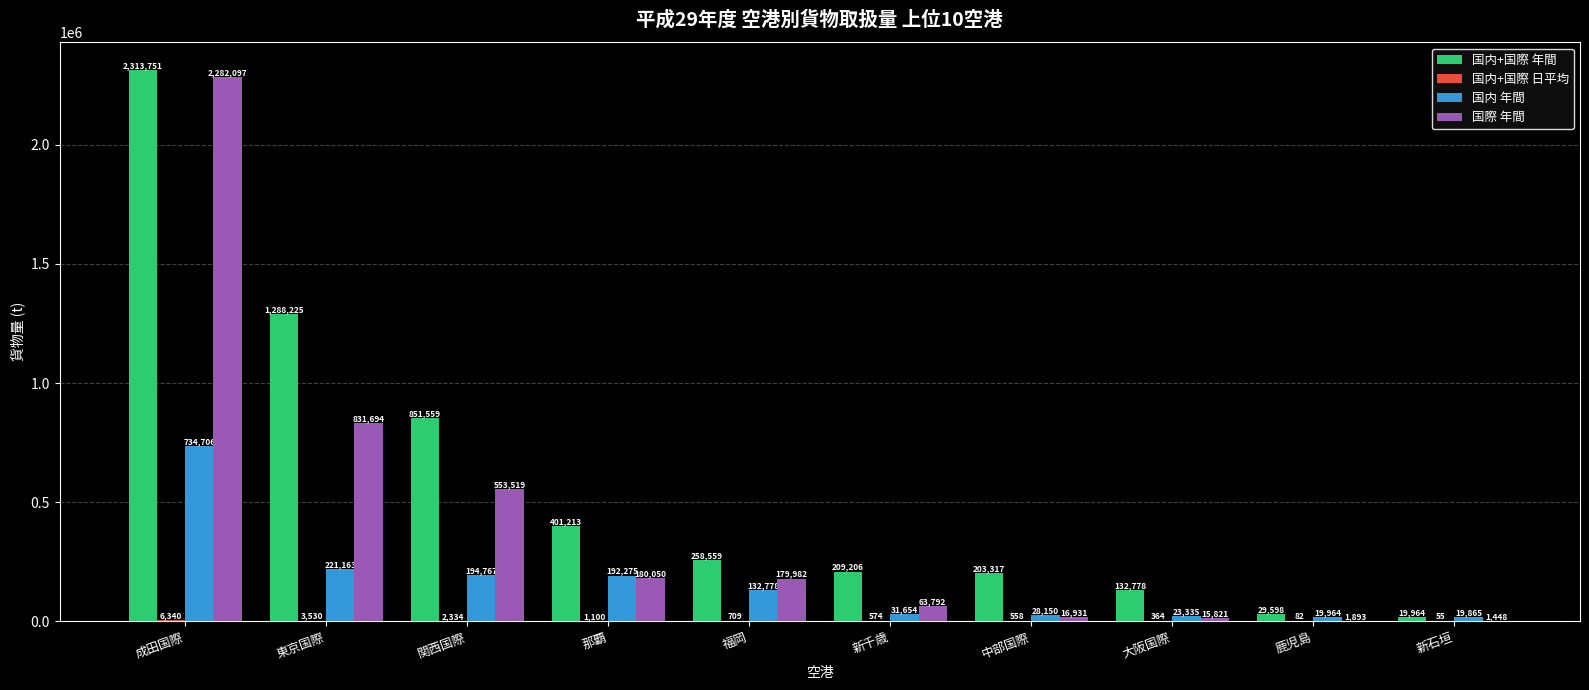

How many distinct data groups are displayed?

4